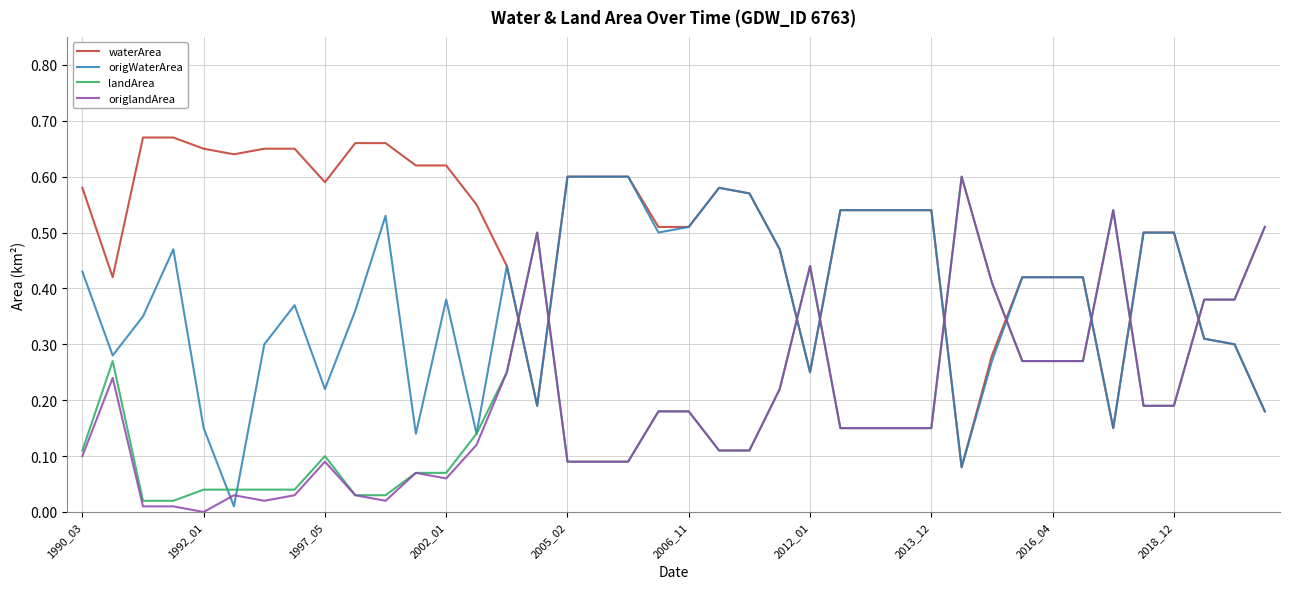

How many intersections are there between landArea and waterArea?

9